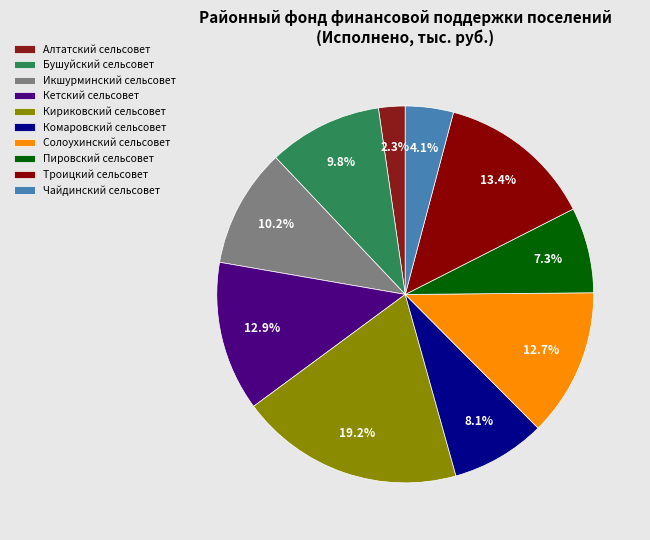

To the nearest percent, what percentage of the pie is Пировский сельсовет?

7%